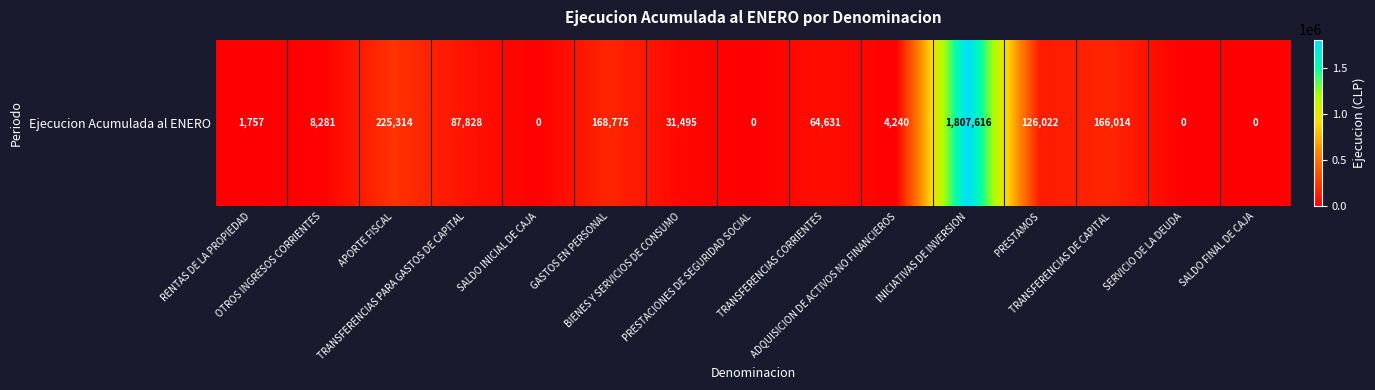

At which label does the data first exceed 31495?

APORTE FISCAL